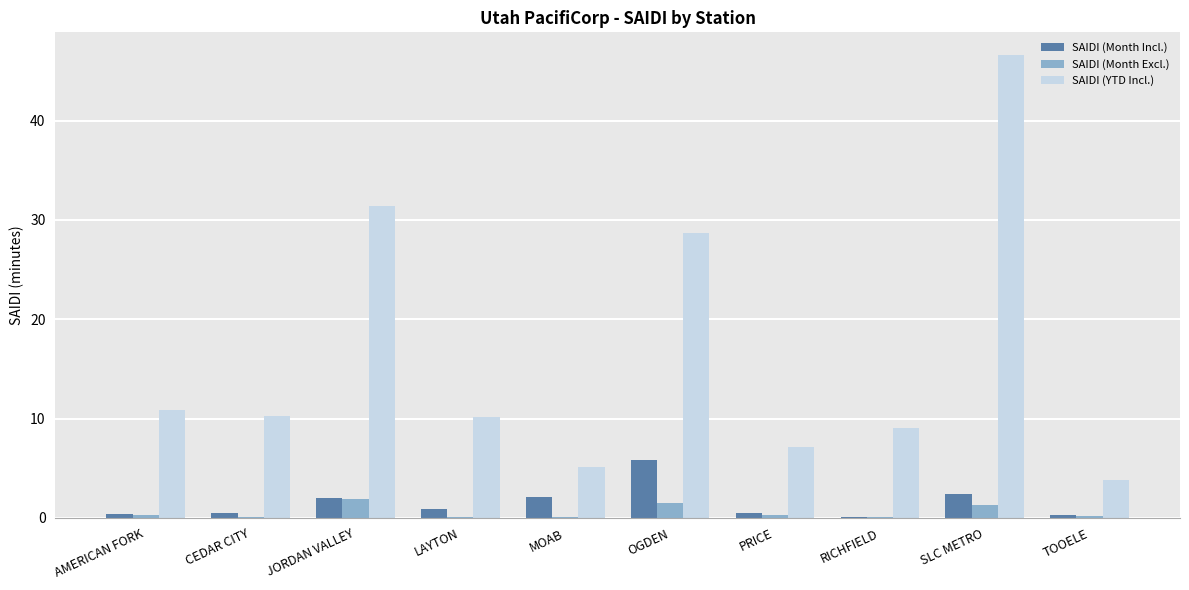

What is the average value of the SAIDI (Month Incl.) series?

1.5